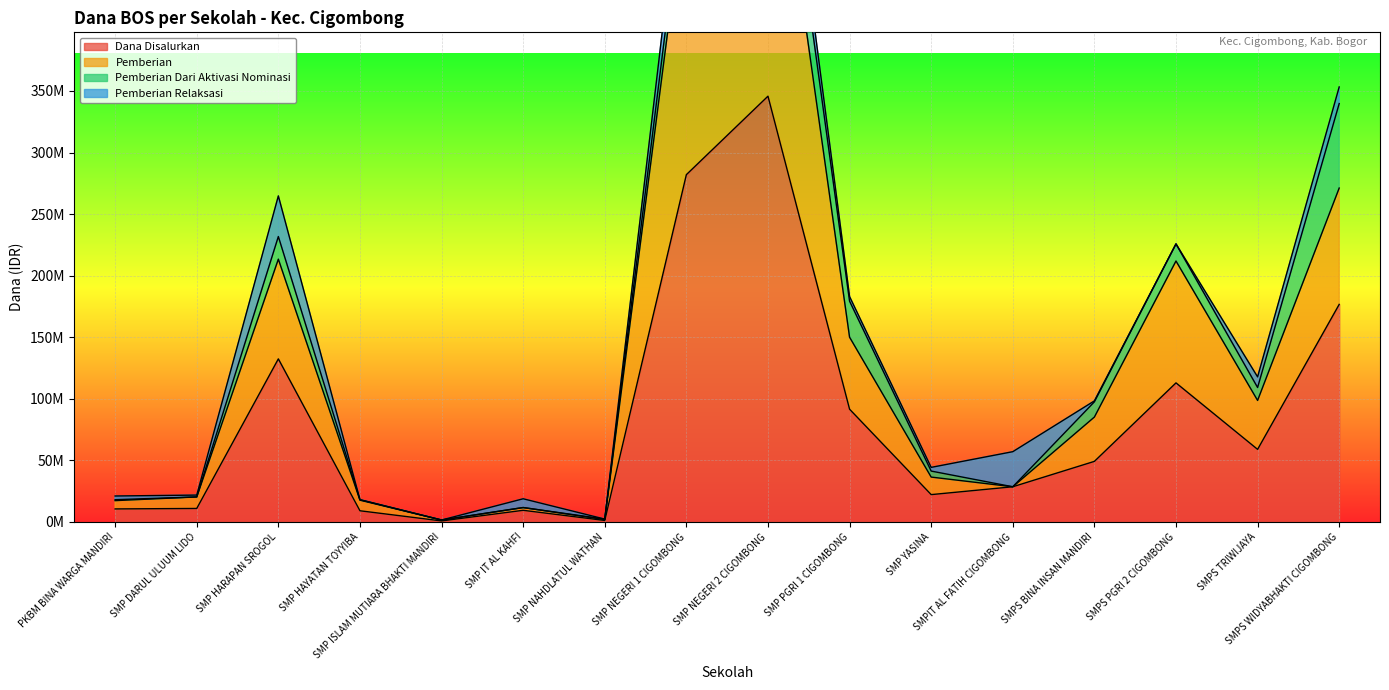

True or false: Dana Disalurkan and Pemberian cross at least once.

False